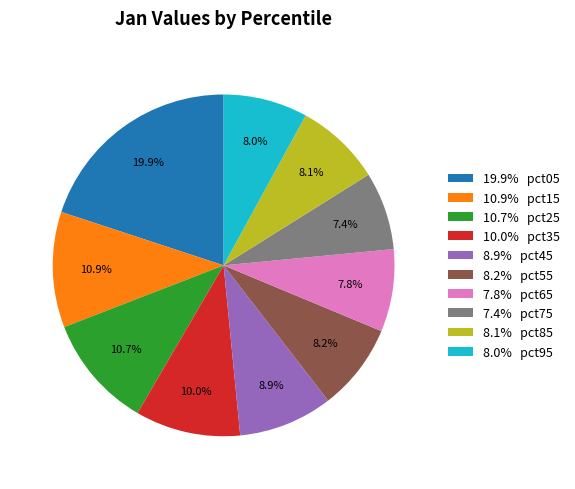

Combined, what portion of the pie is 7.8% pct65 and 10.7% pct25?

18.5%